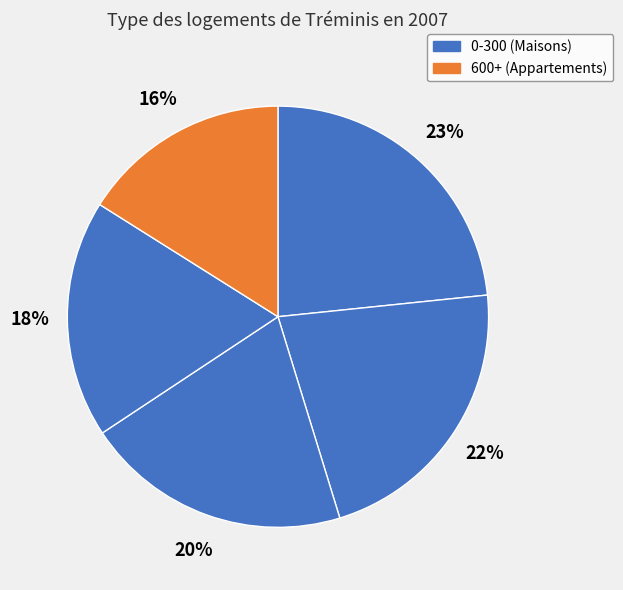

Is there a majority slice in this chart?

No